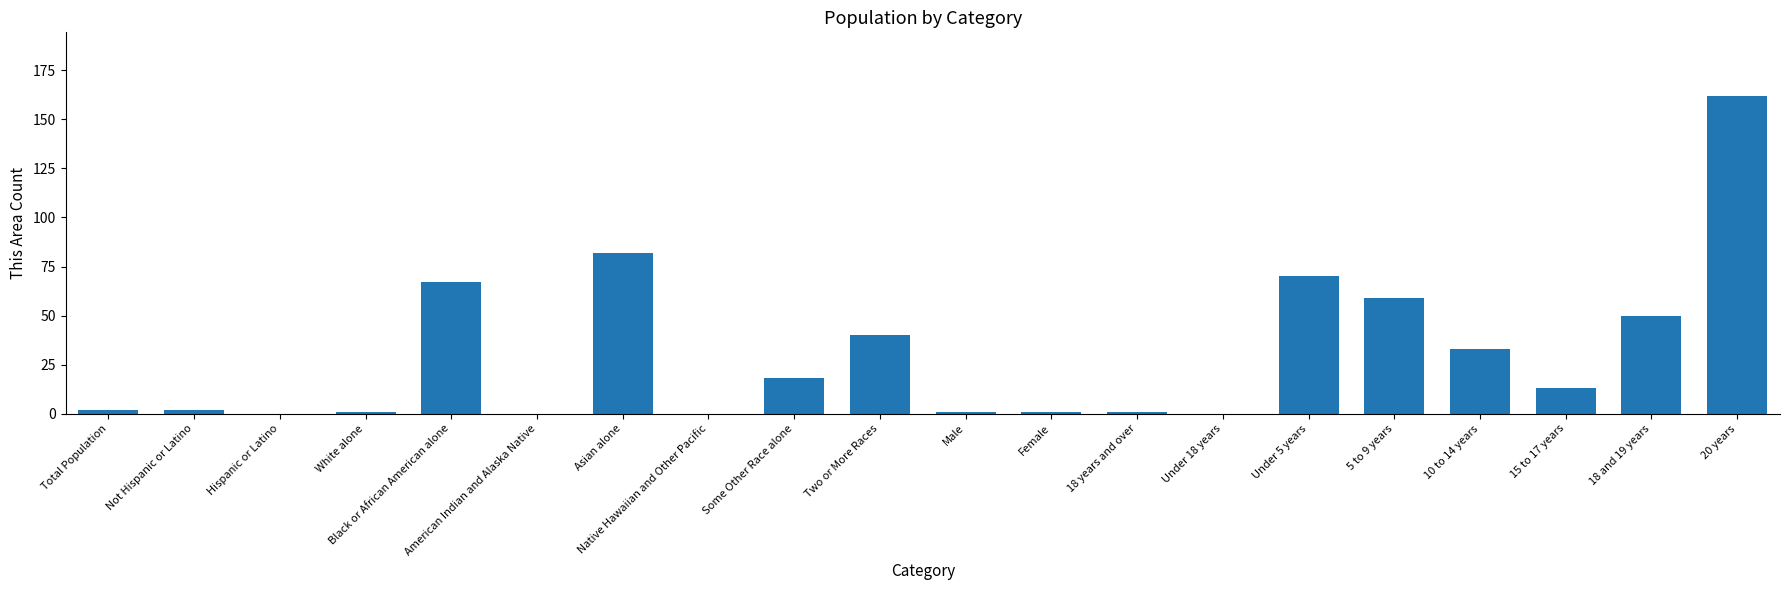

What is the greatest value displayed?

162